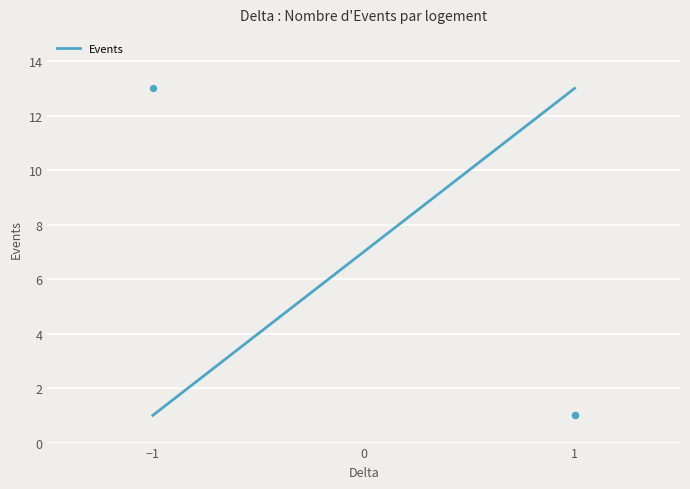

What is the ratio of the value at 1 to the value at -1?

0.1